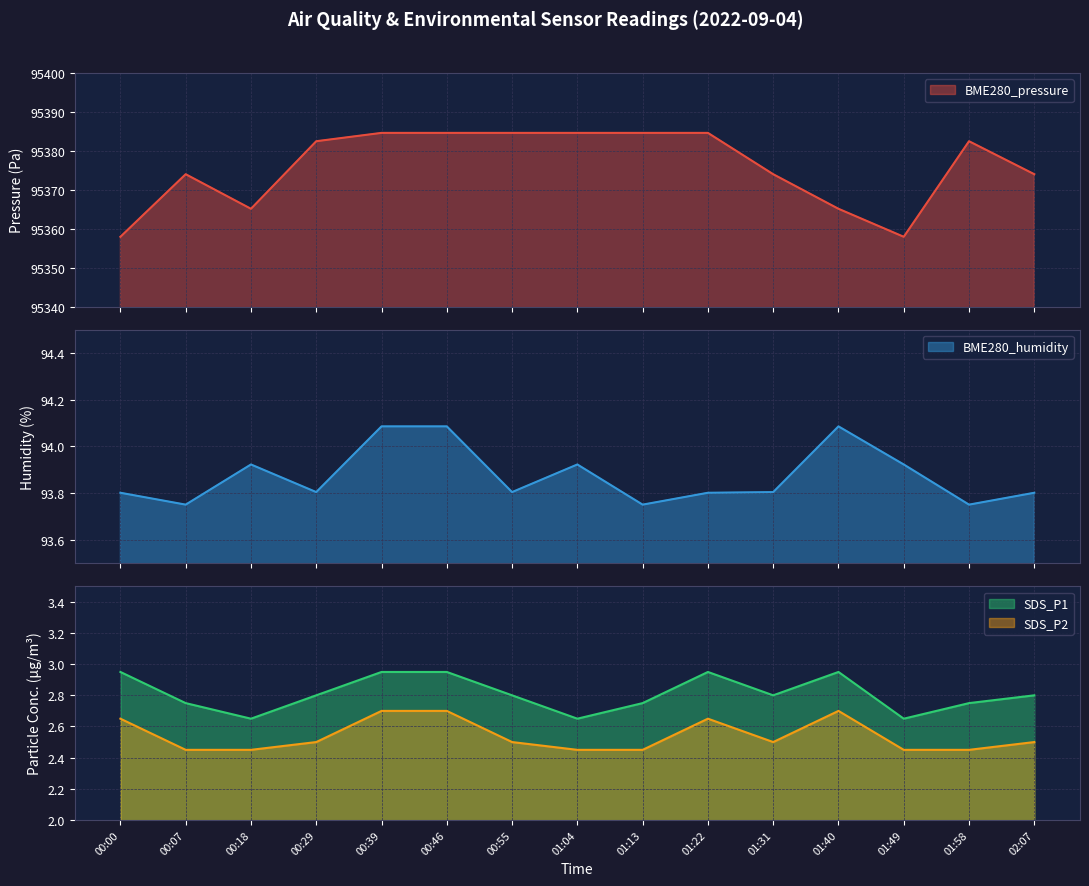

At which category does BME280_humidity reach its first local valley?

00:07